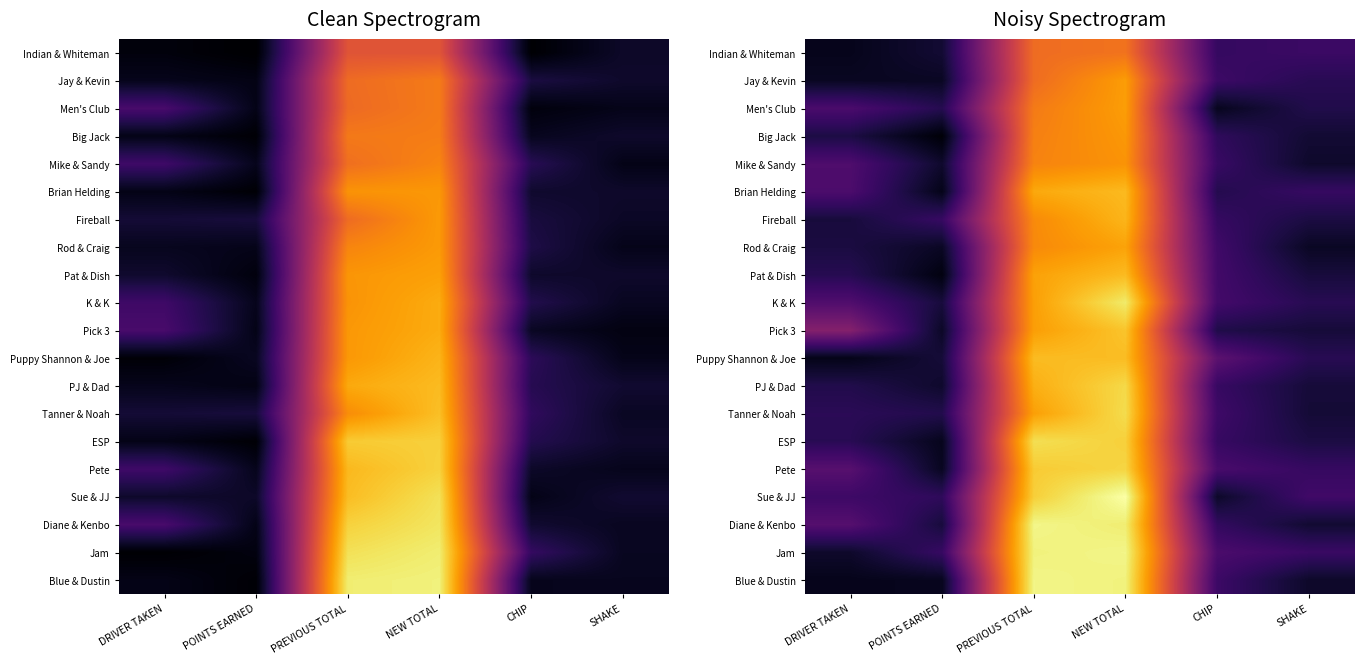

Read the Pete value at PREVIOUS TOTAL.

194.1